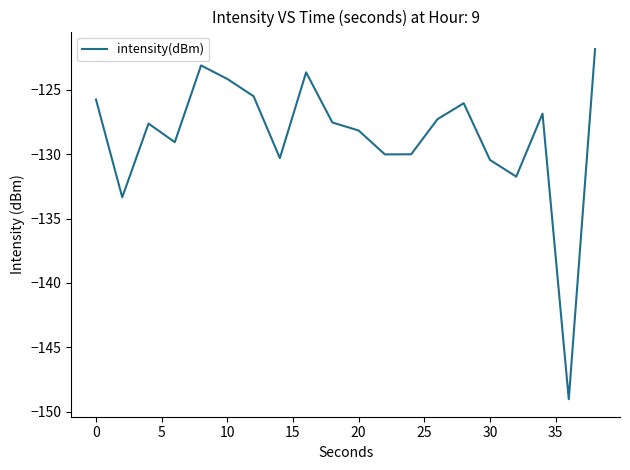

What is the greatest value displayed?

-121.8